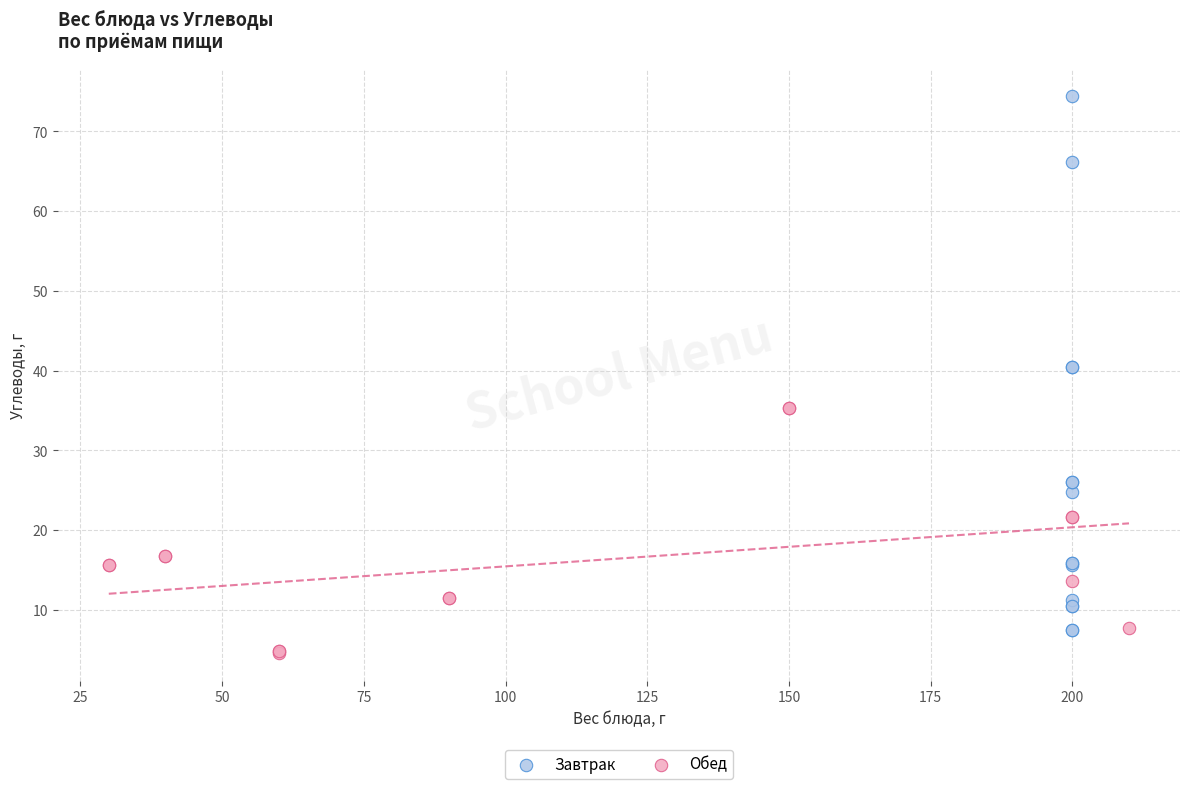

Which series has the largest Y range (max minus min)?

Завтрак